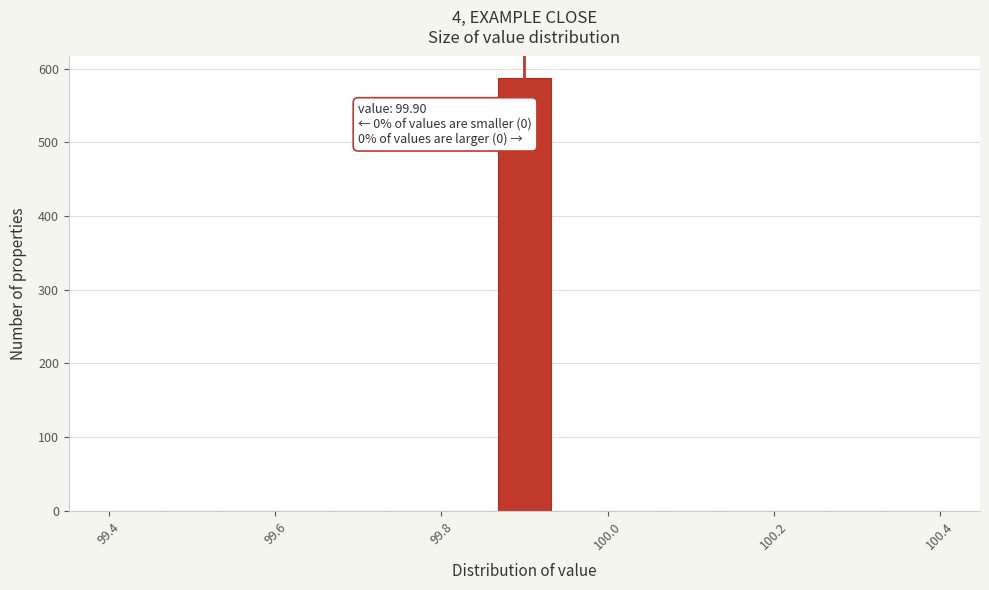

Around what value on the x-axis is the tallest bar? Give the approximate position of its centre, as read against the axis.

99.90